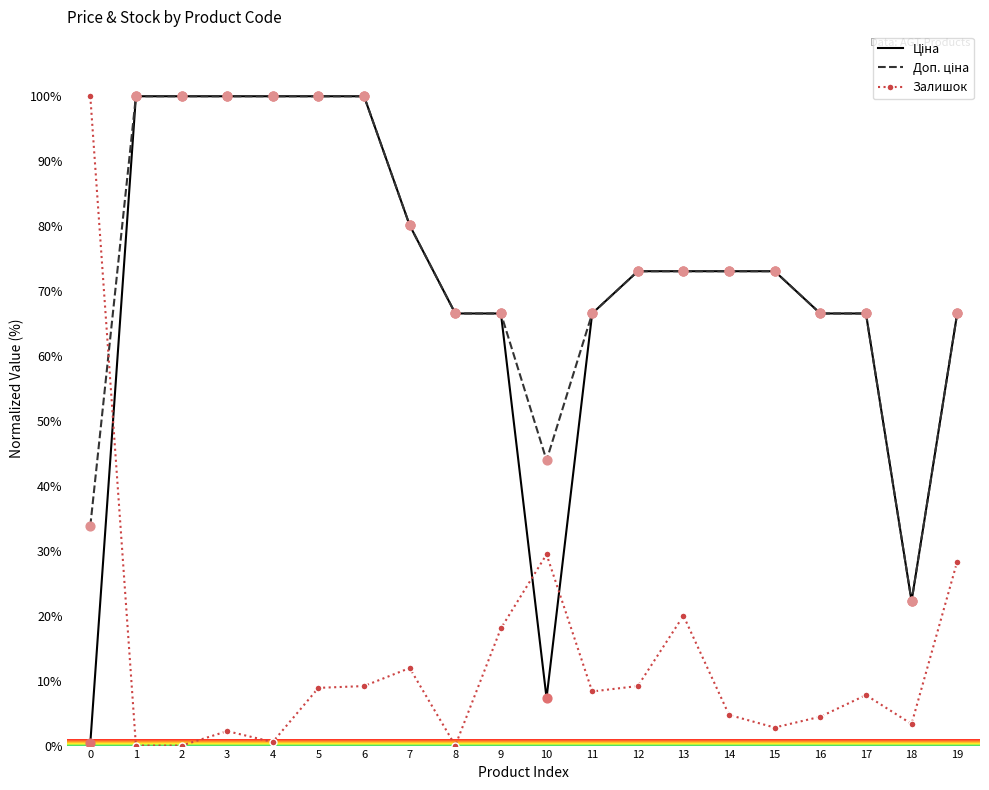

Between 0 and 8, which series saw the biggest shift?

Залишок